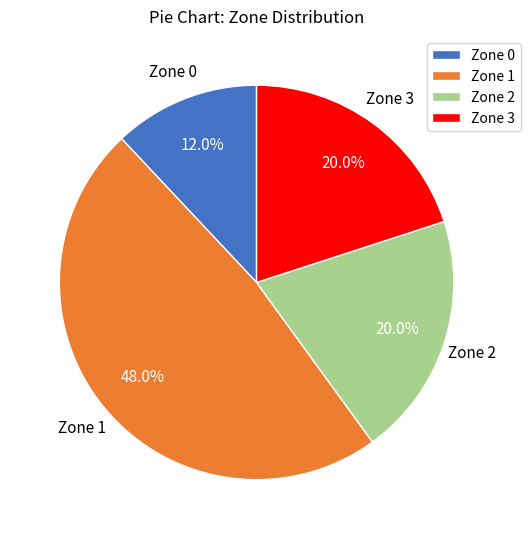

Does Zone 3 account for over 50% of the chart?

No